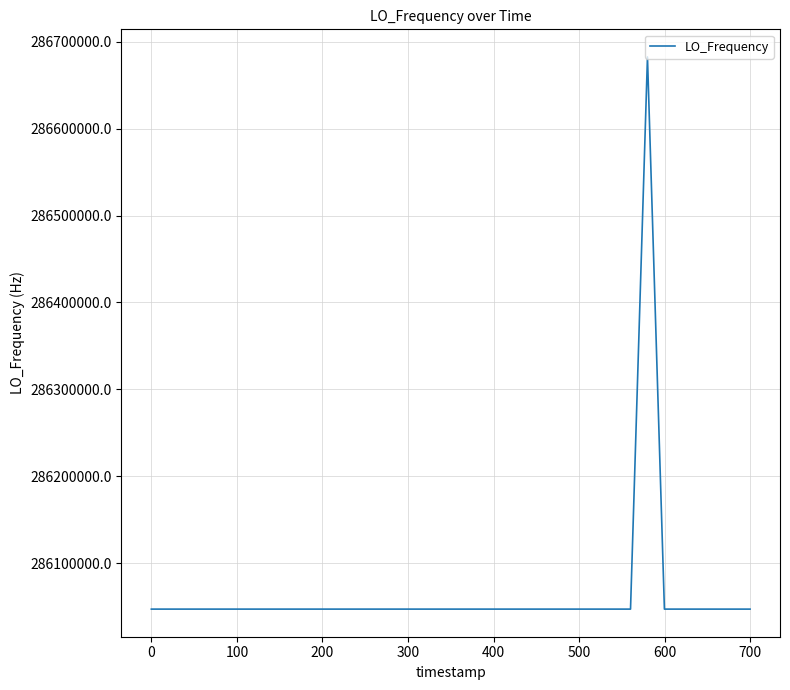

What is the greatest value displayed?

286682707.4